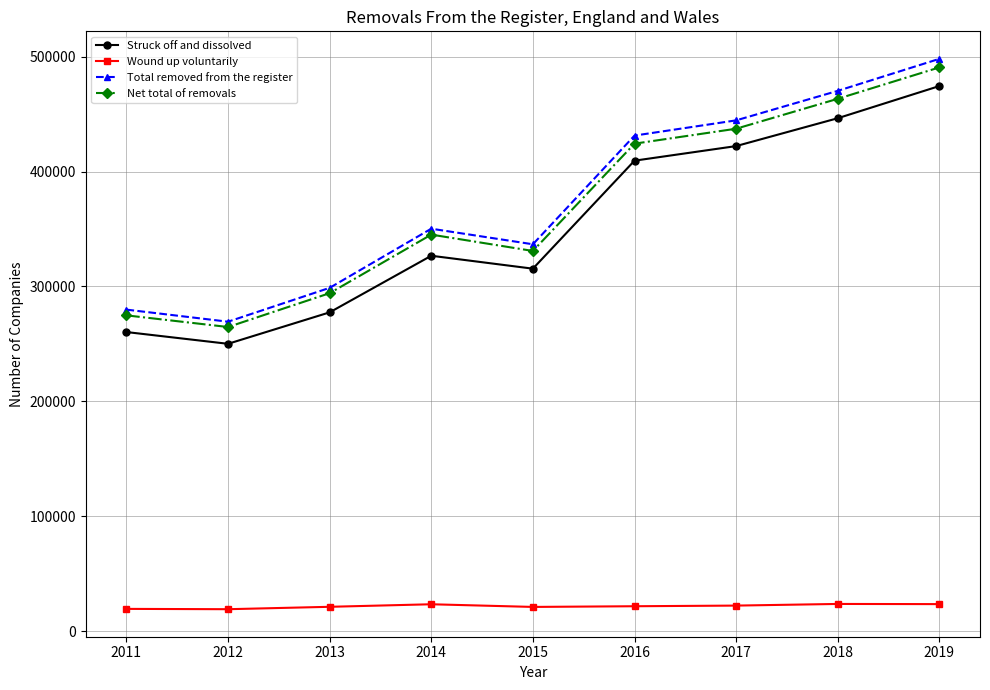

Where is the first local maximum for Net total of removals?

2014